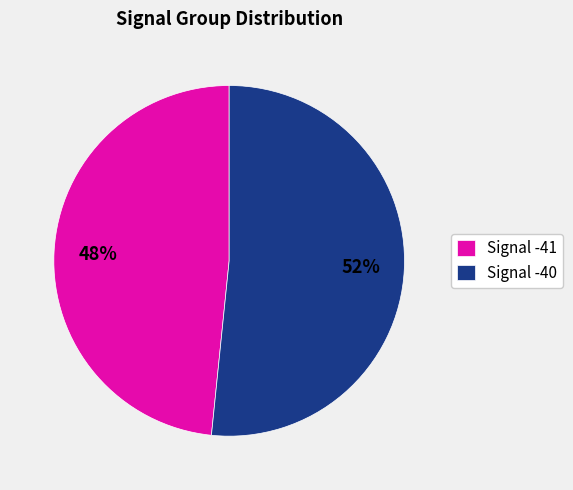

Rank the categories by value from highest to lowest.

Signal -40, Signal -41